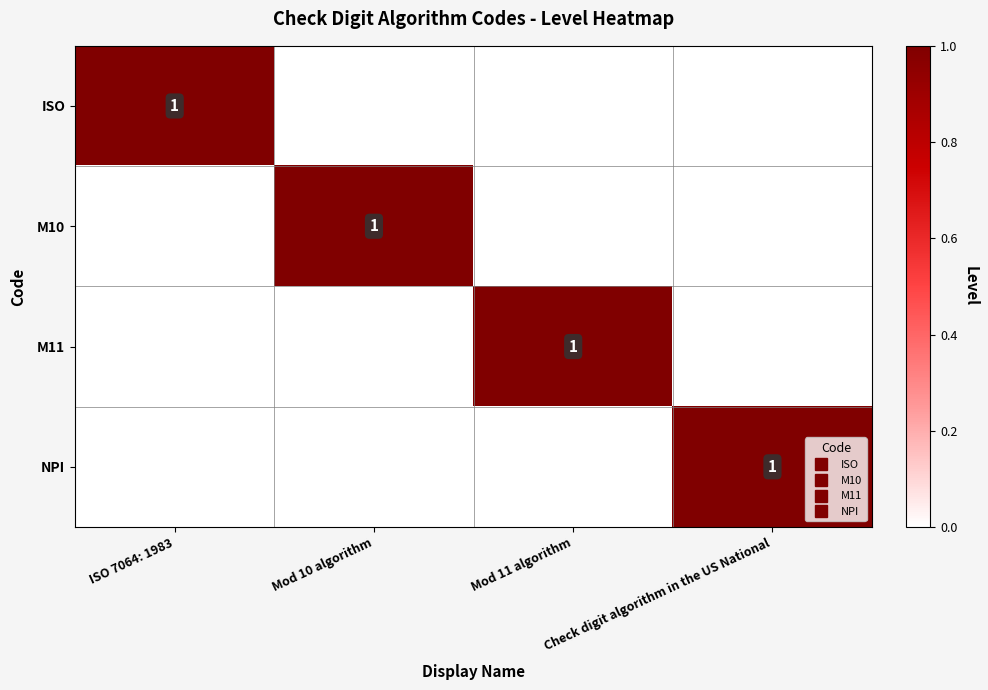

At how many categories does at least one series exceed 0?

4